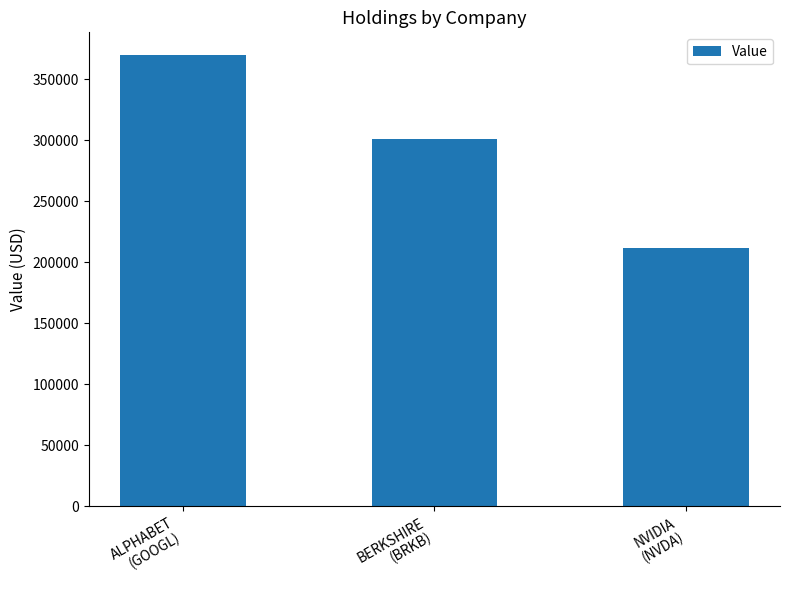

What is the label of the 2nd bar from the left?

BERKSHIRE
(BRKB)